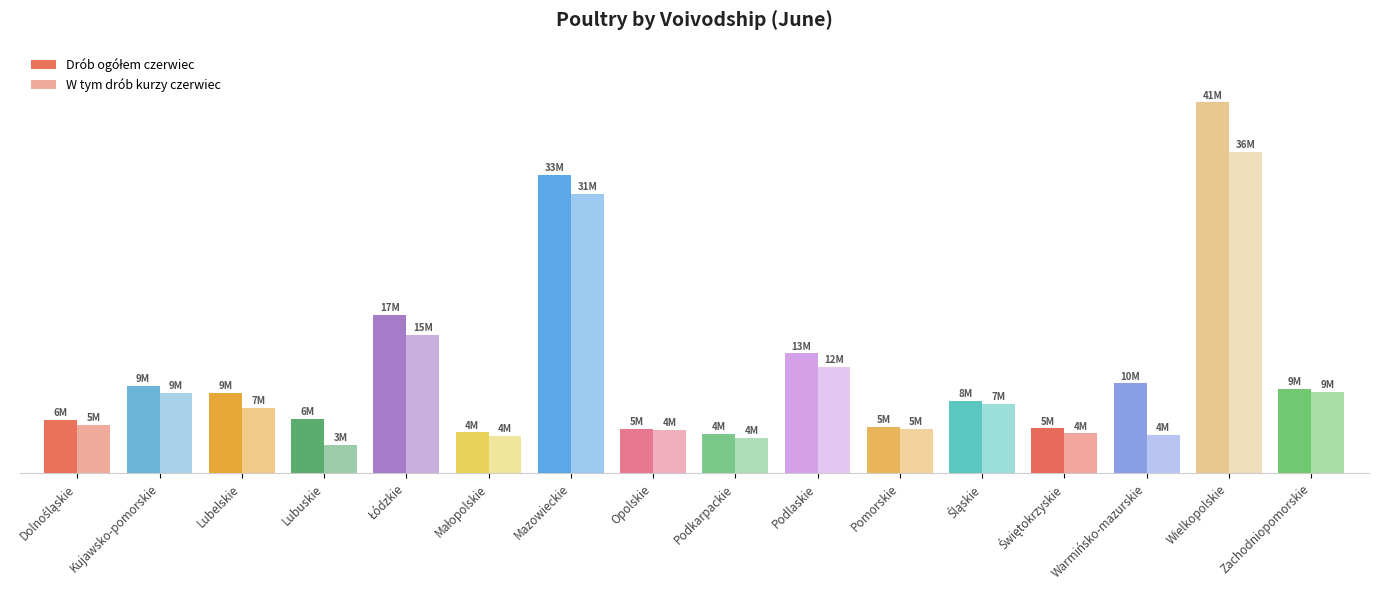

List the series in order of their overall mean, lowest first.

W tym drób kurzy czerwiec, Drób ogółem czerwiec